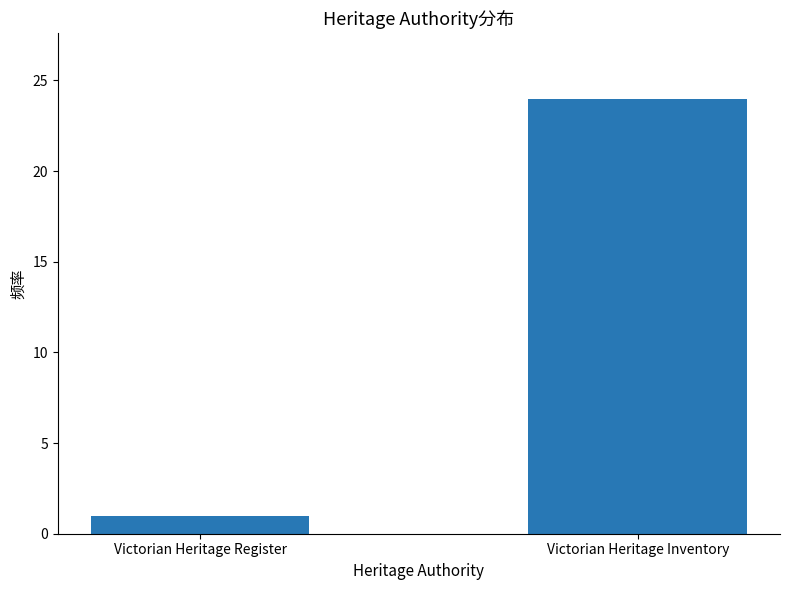

Where is the data nearest to the value 12?

Victorian Heritage Register